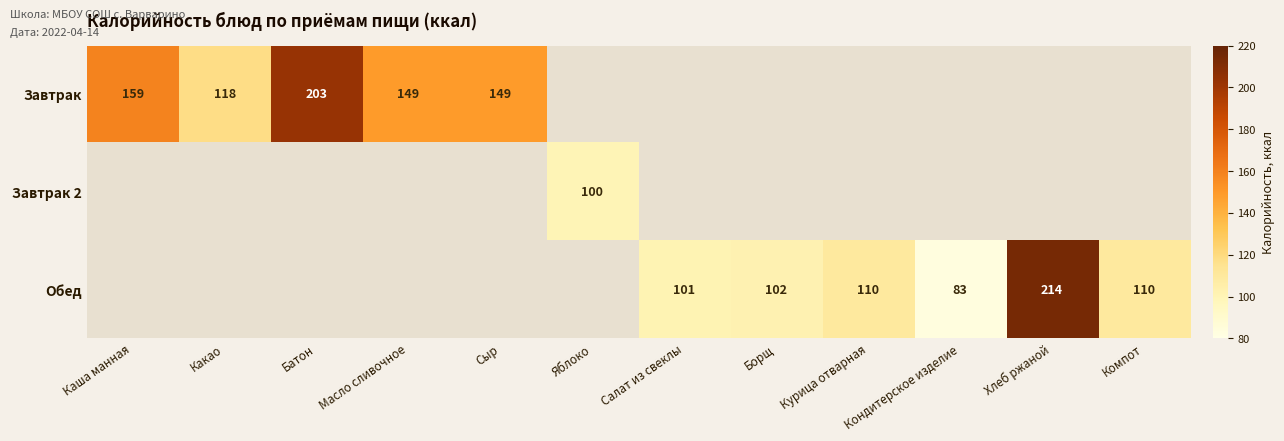

True or false: Завтрак 2 has a value of 46.7 at Яблоко.

False